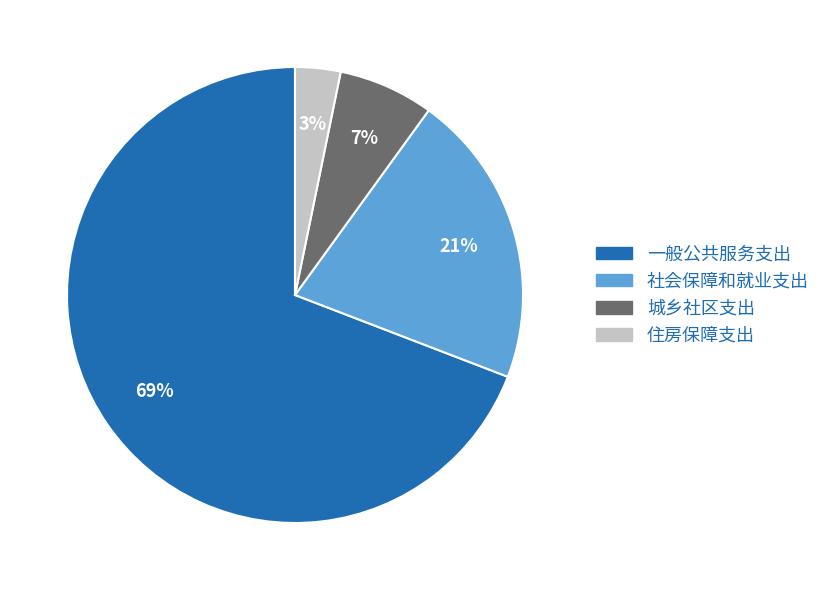

How many segments does this pie chart have?

4